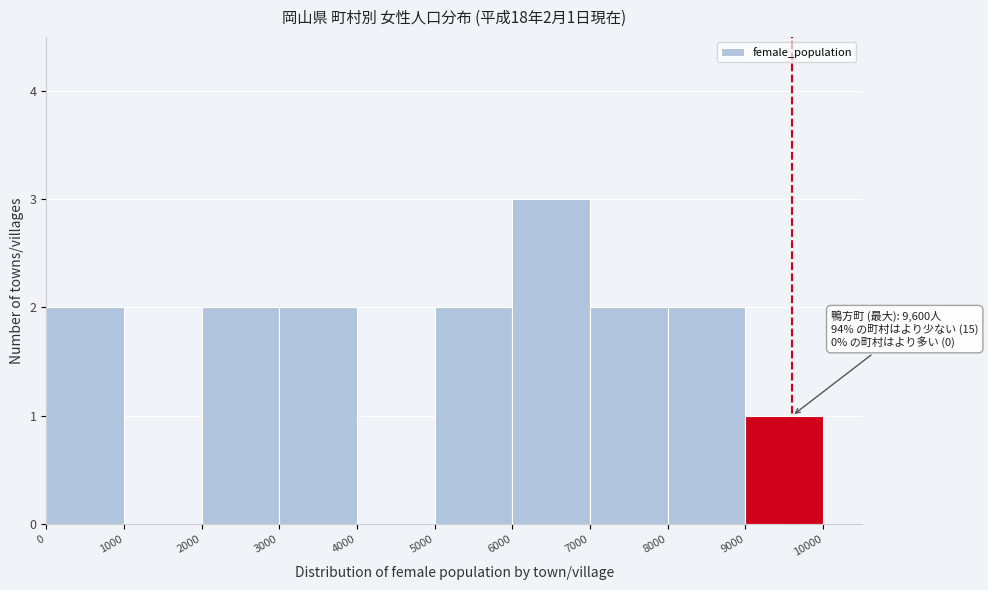

Which range on the x-axis has the tallest bar?

6000 to 7000